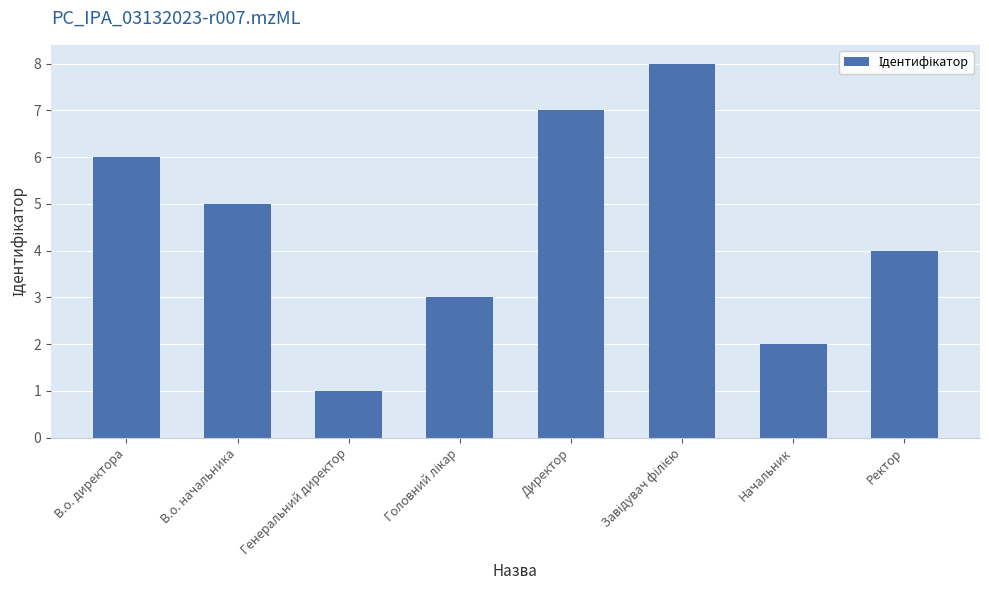

How many bars are there in total?

8